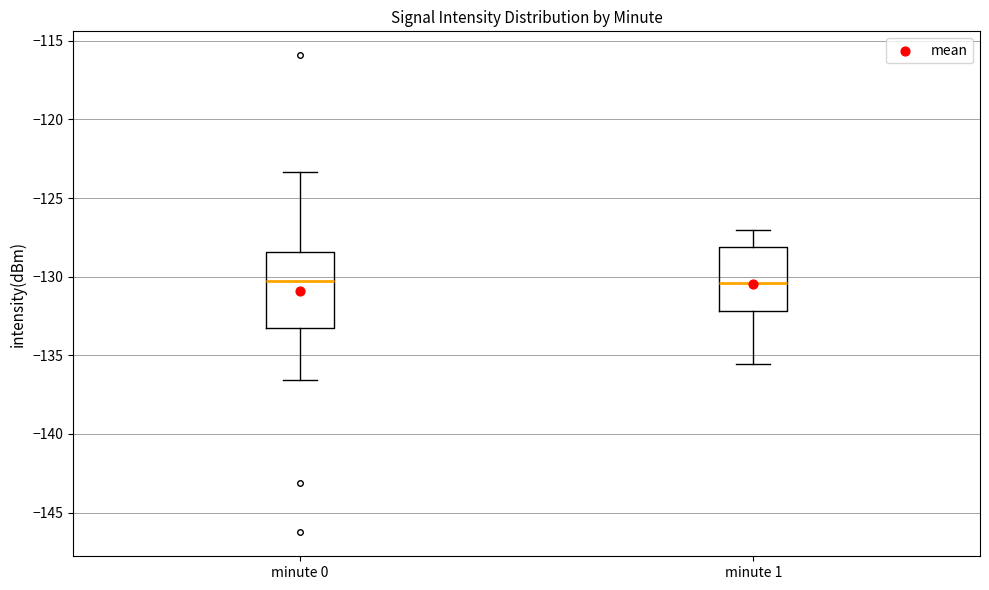

Reading left to right, transcribe this box plot: for each box, give where its median line is, the range the box spans, and where its two whiskers end, as read against the y-axis. The values are not printed on the chart, so give them approximately, as read against the axis.

minute 0: median -130.5, box -133.0 to -128.5, whiskers -136.5 to -123.5
minute 1: median -130.5, box -132.0 to -128.0, whiskers -135.5 to -127.0